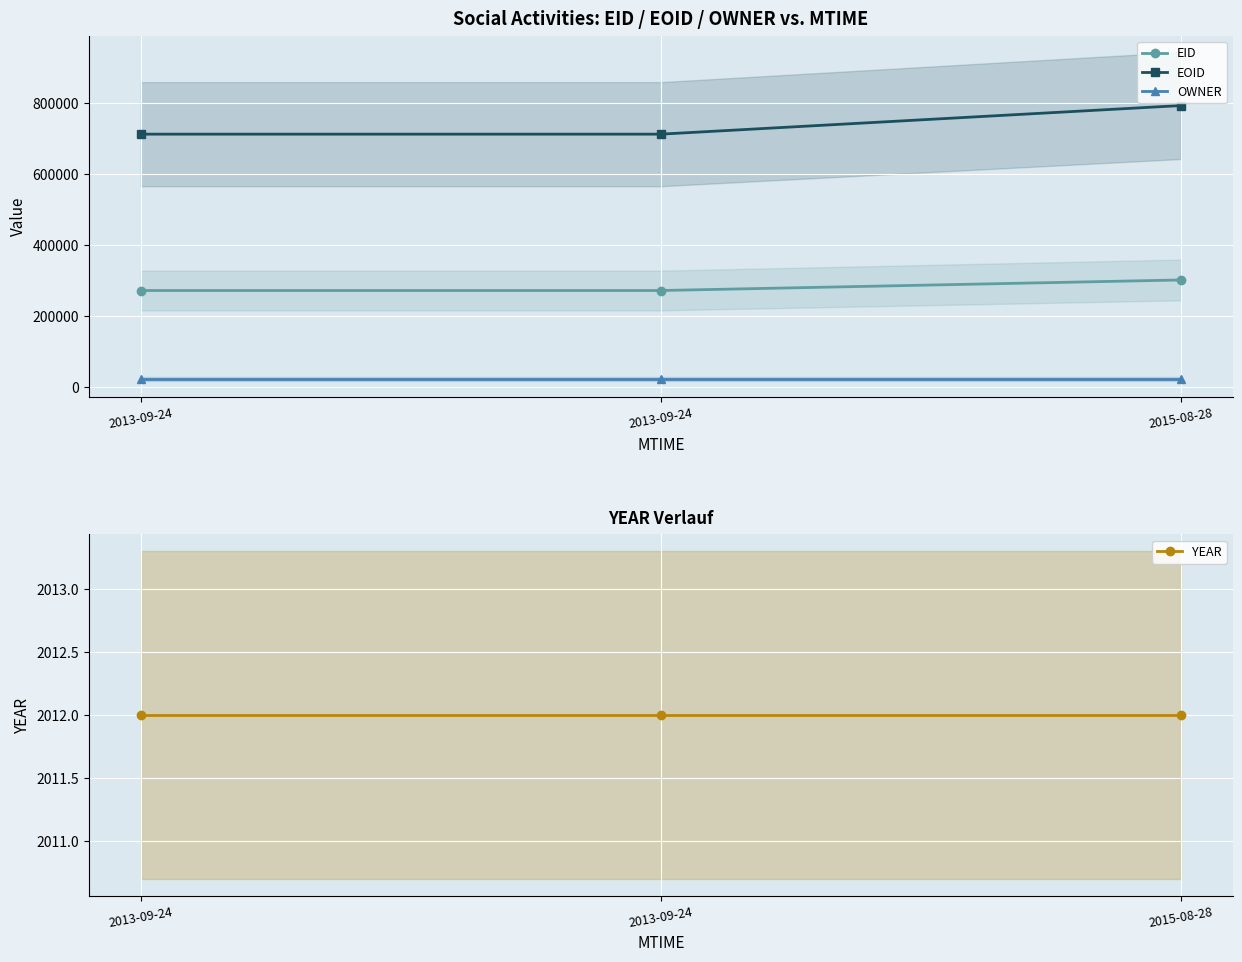

At 2013-09-24, list the series in order from smallest to largest.

YEAR, OWNER, EID, EOID